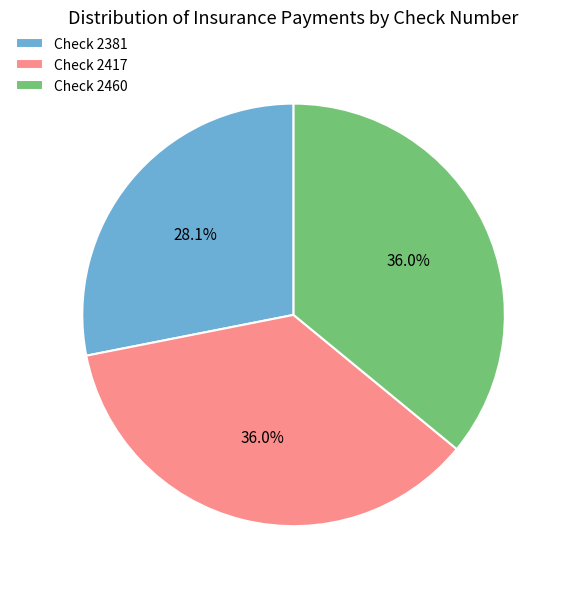

Which has a higher value, Check 2460 or Check 2381?

Check 2460